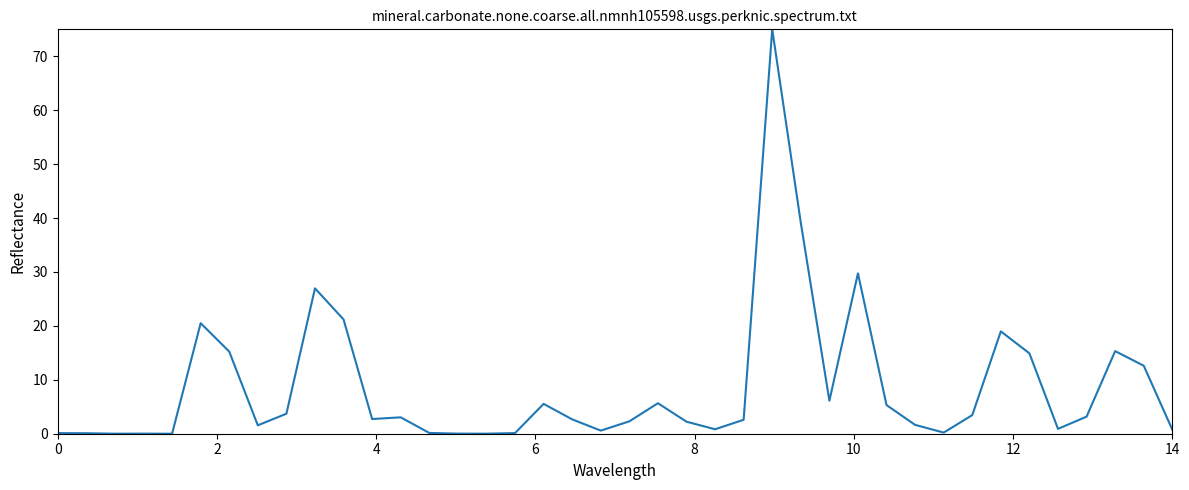

What is the average value?

8.6